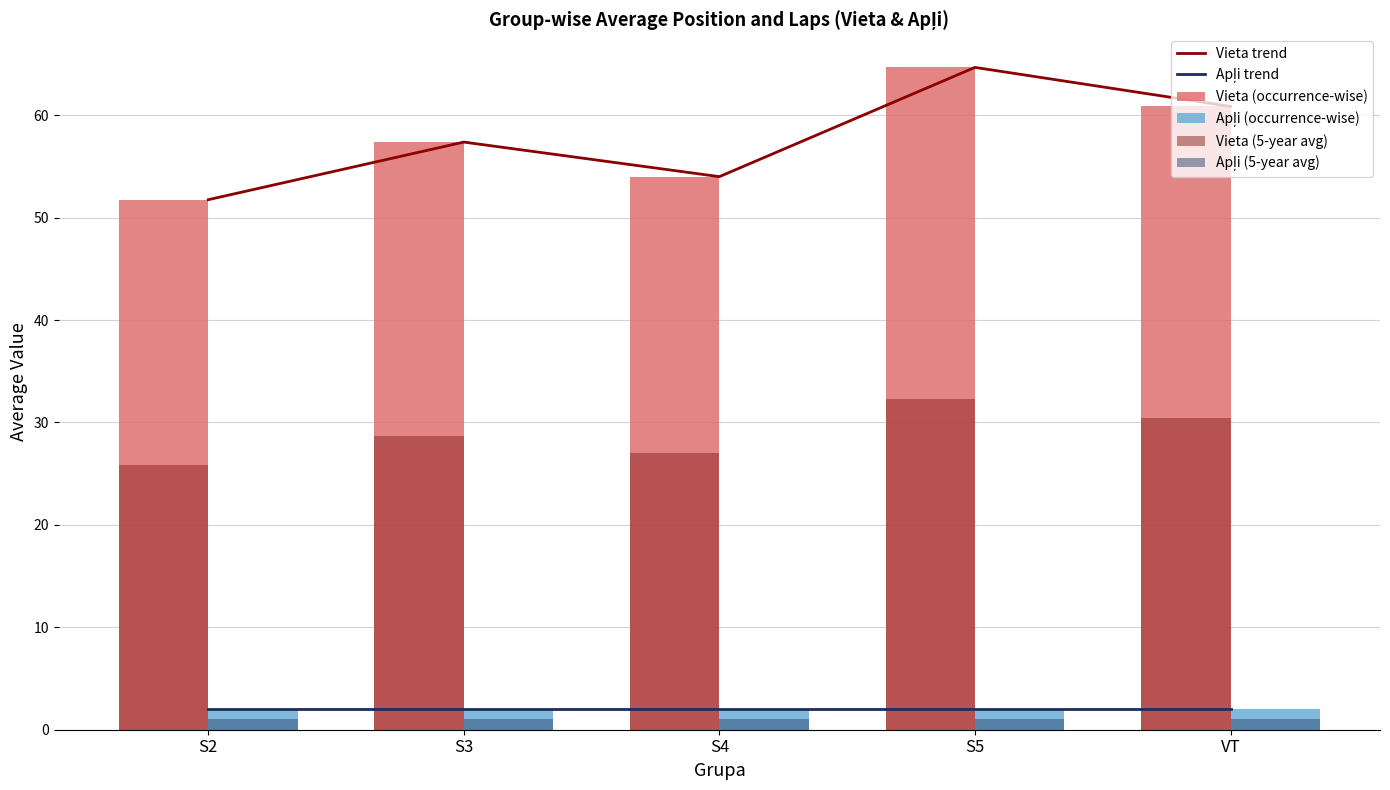

At S5, list the series in order from largest to smallest.

Vieta trend, Vieta (occurrence-wise), Vieta (5-year avg), Apļi trend, Apļi (occurrence-wise), Apļi (5-year avg)